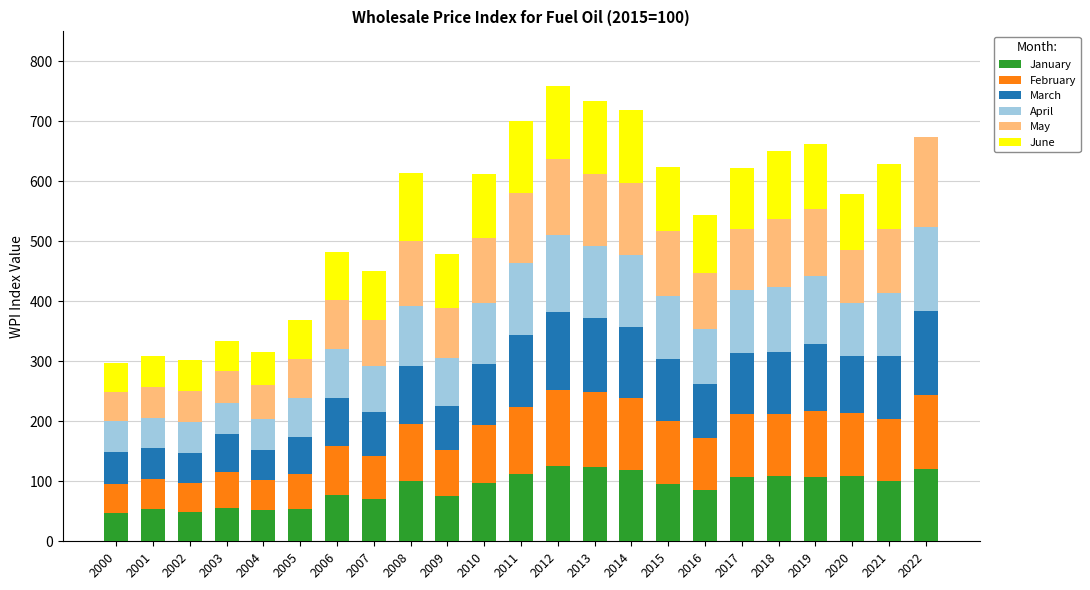

The value of January at 2009 is 74.8. True or false?

True